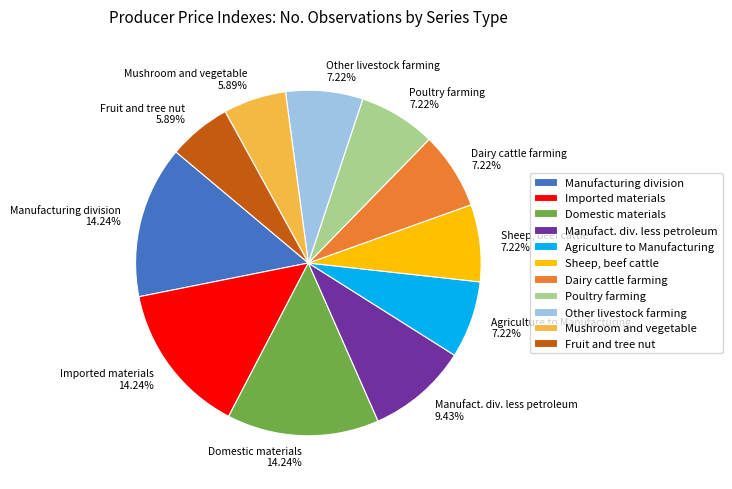

Combined, do Manufact. div. less petroleum and Domestic materials account for over 50%?

No